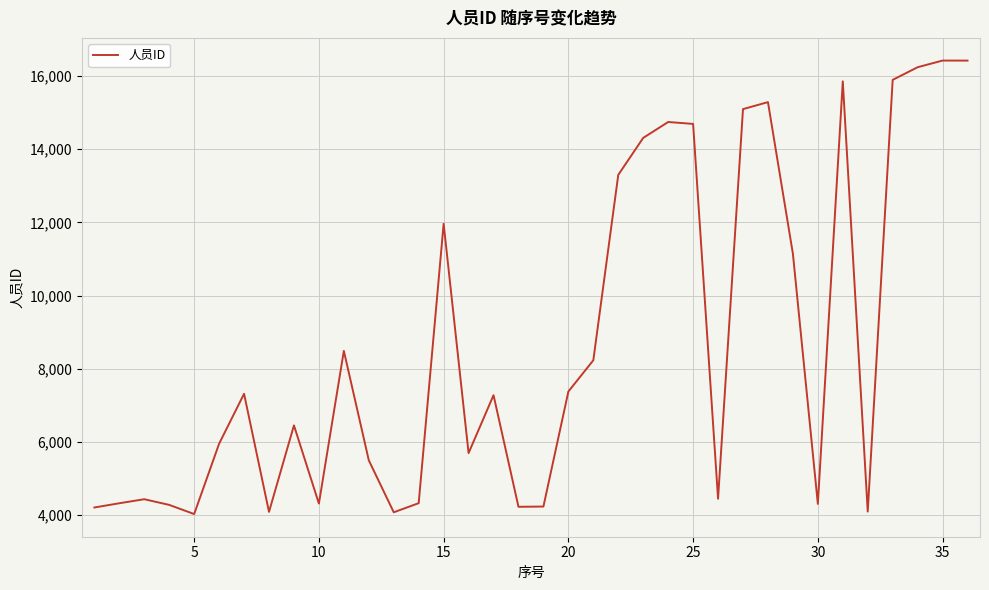

What is the greatest value displayed?

16418